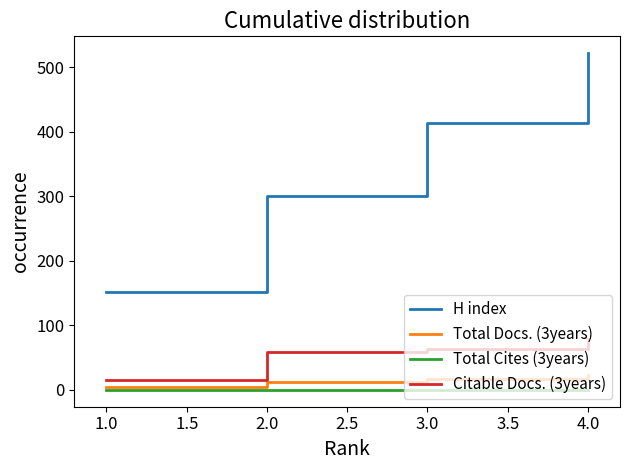

True or false: H index and Total Docs. (3years) intersect in this chart.

False